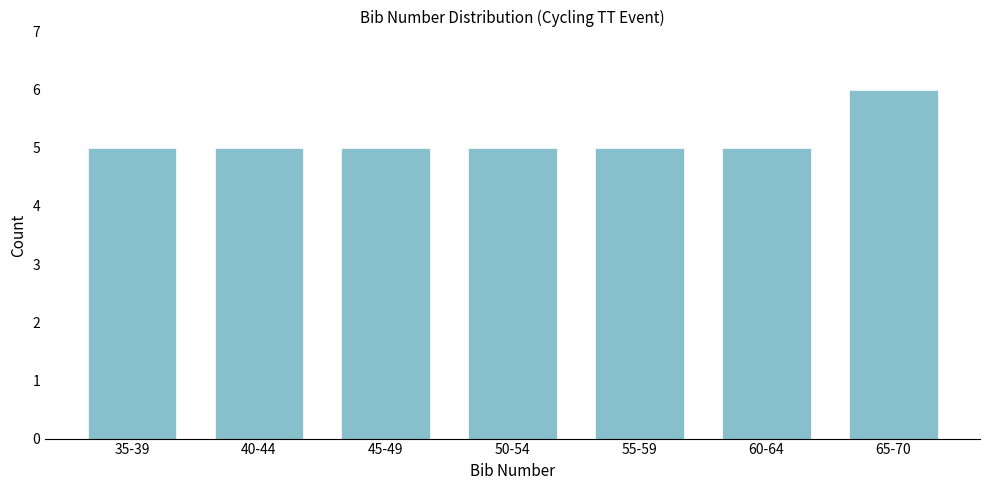

Reading left to right, extract all data points from this chart.

5	5	5	5	5	5	6